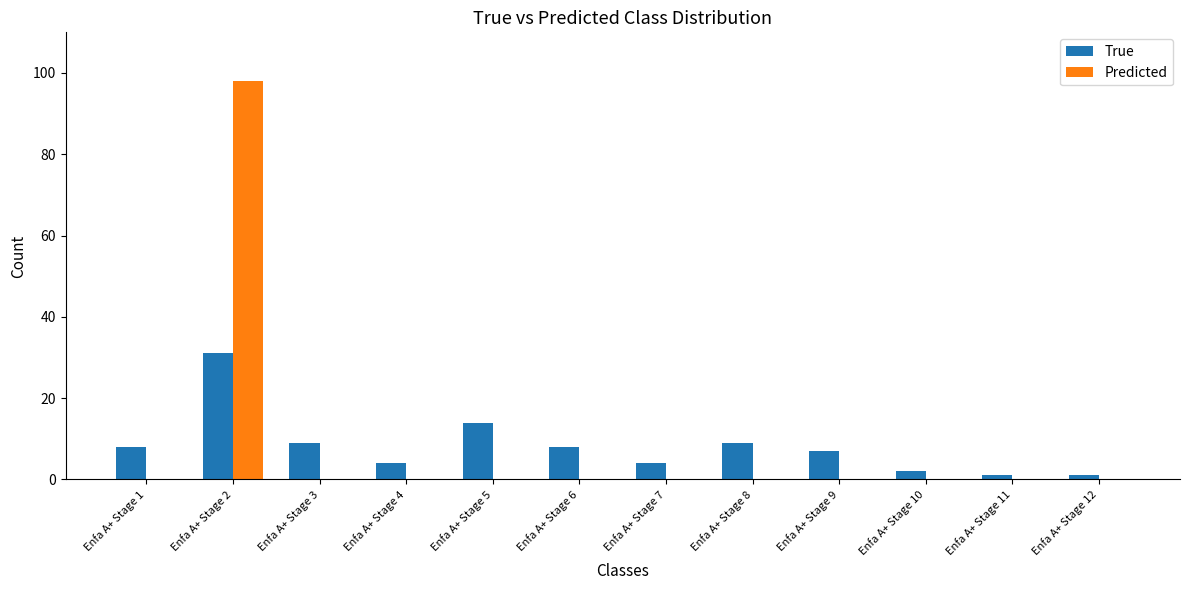

Does the chart contain stacked bars?

No